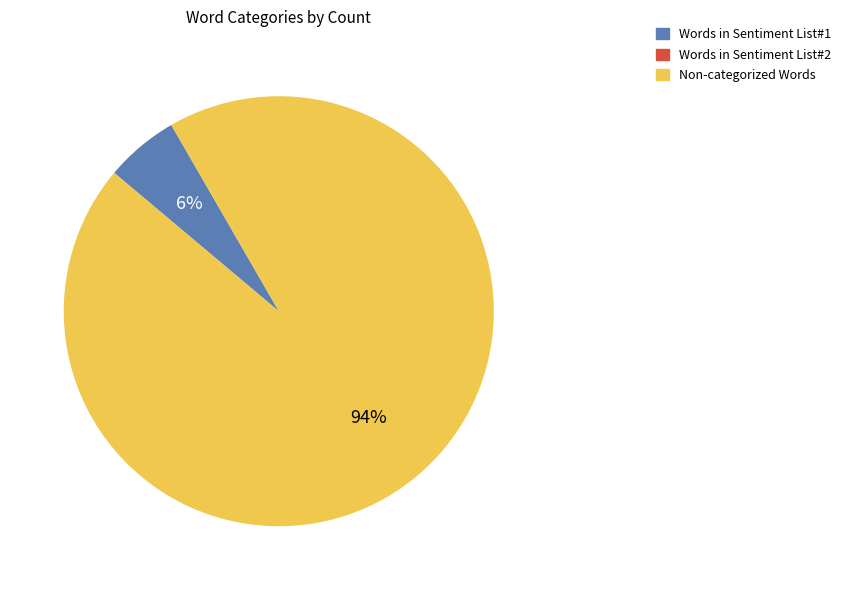

The Non-categorized Words slice represents 94% of the pie. True or false?

True